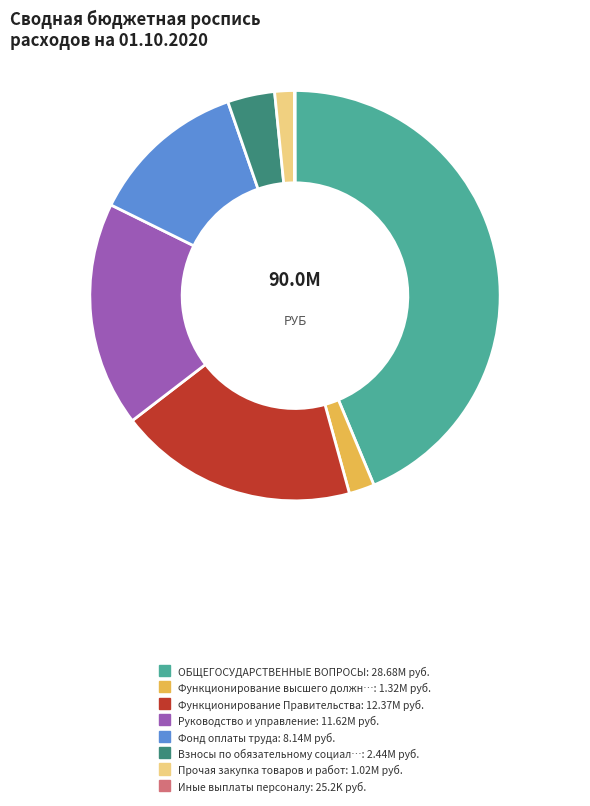

Is there any slice that represents more than half of the pie?

No